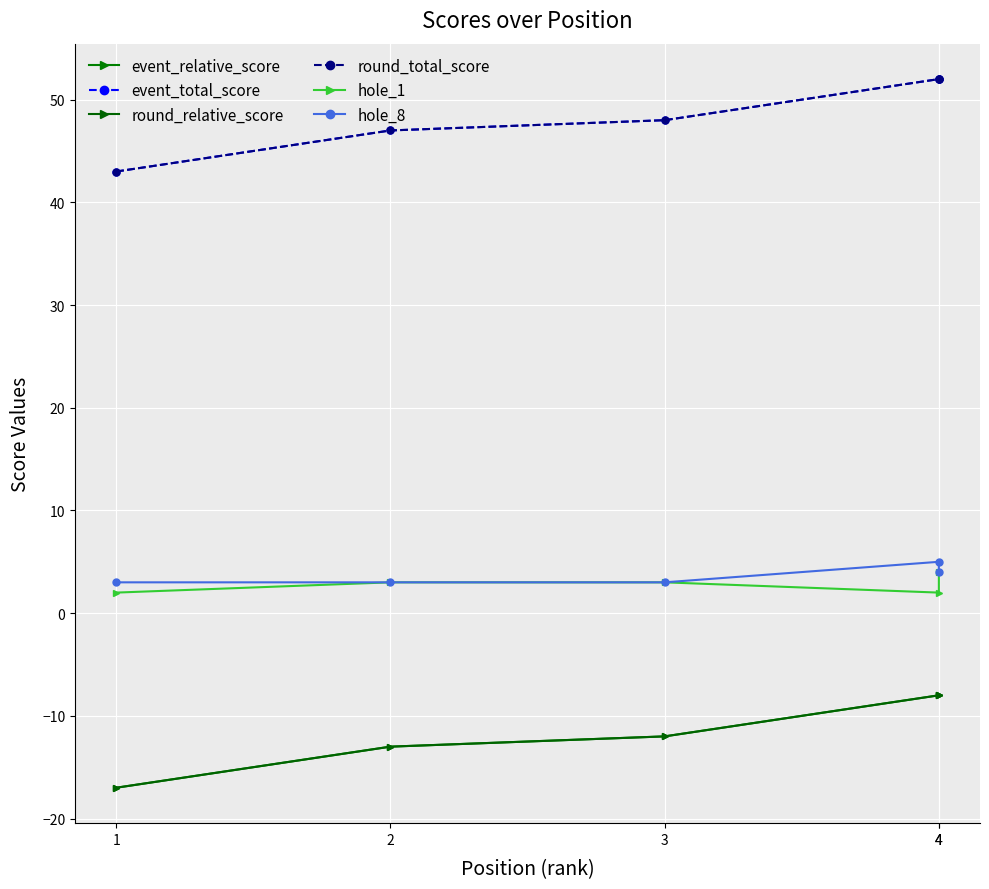

What is the value of the hole_8 point at the 3rd from the left?

3